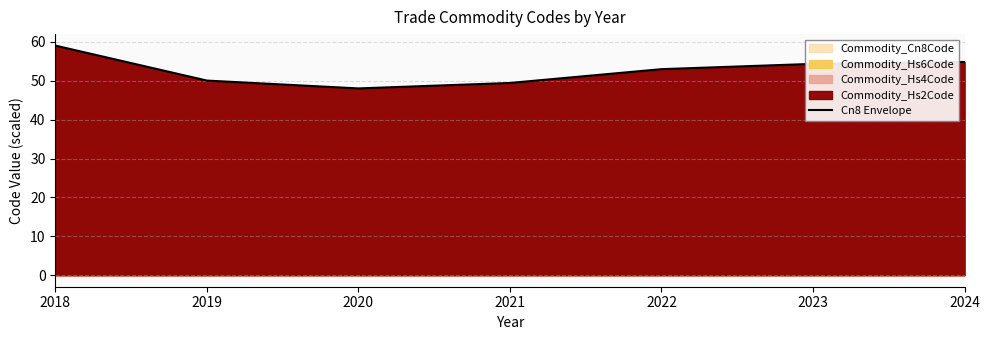

What is the difference between the second highest and second lowest values?

5.4